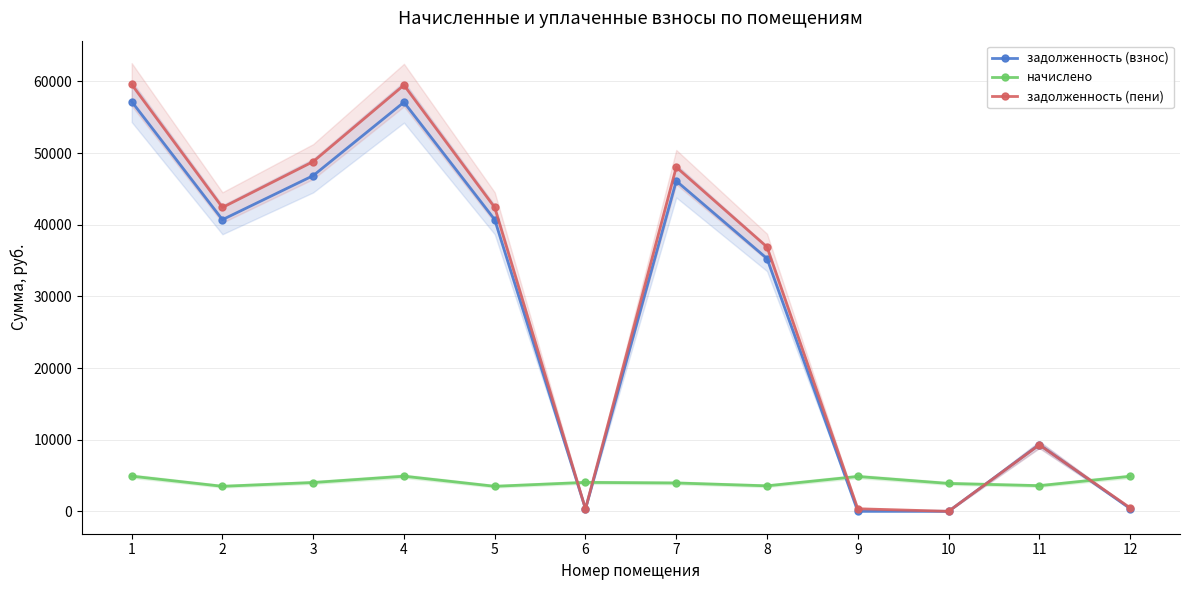

Is the value of задолженность (взнос) at 2 greater than the value of начислено at 4?

Yes